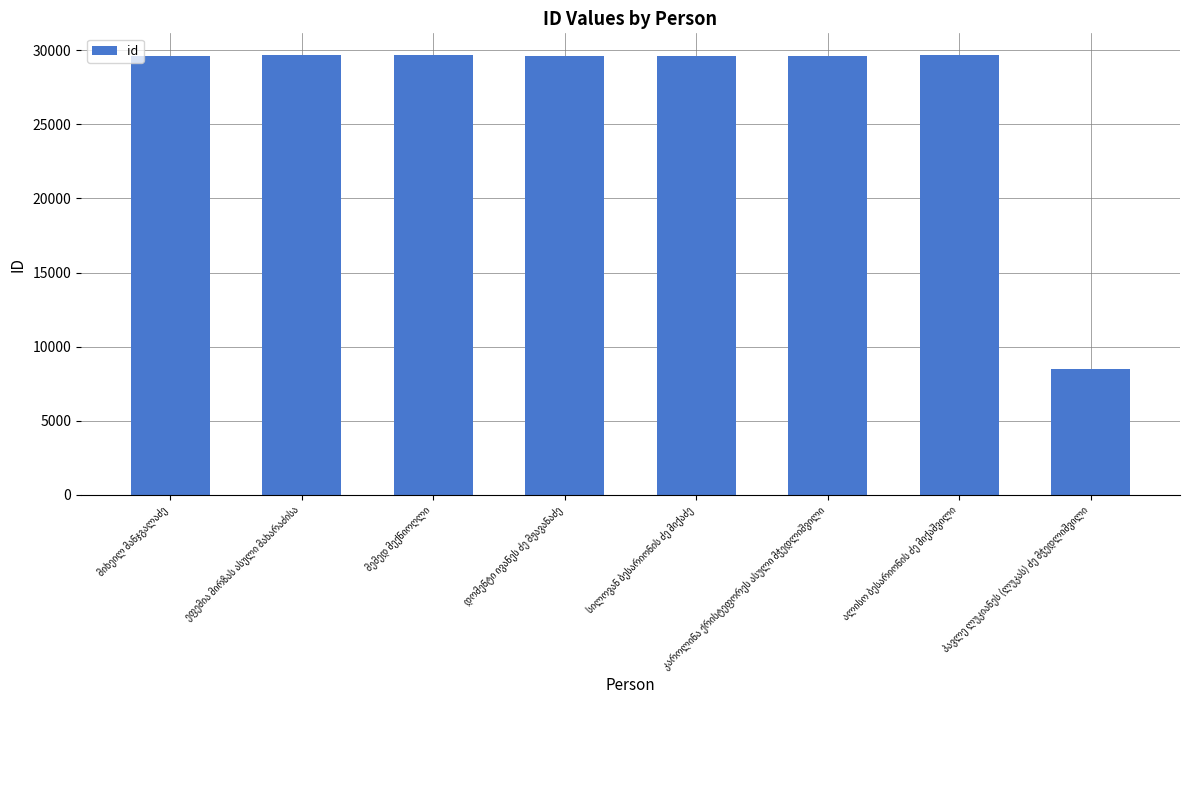

What is the value of the 2nd bar from the left?

29649